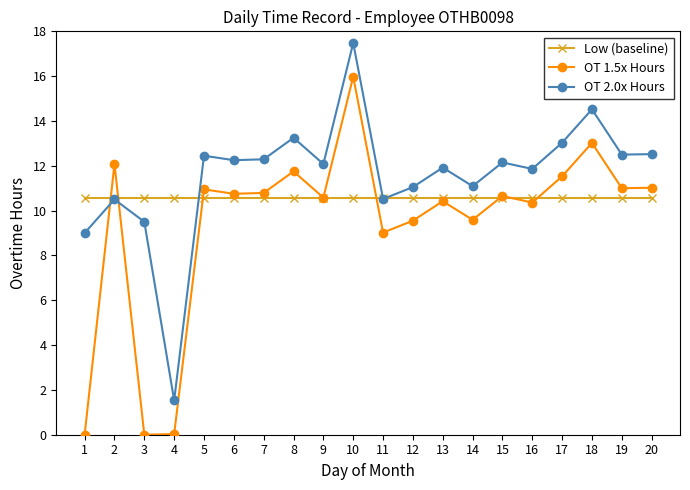

Which series has the largest total across all categories?

OT 2.0x Hours